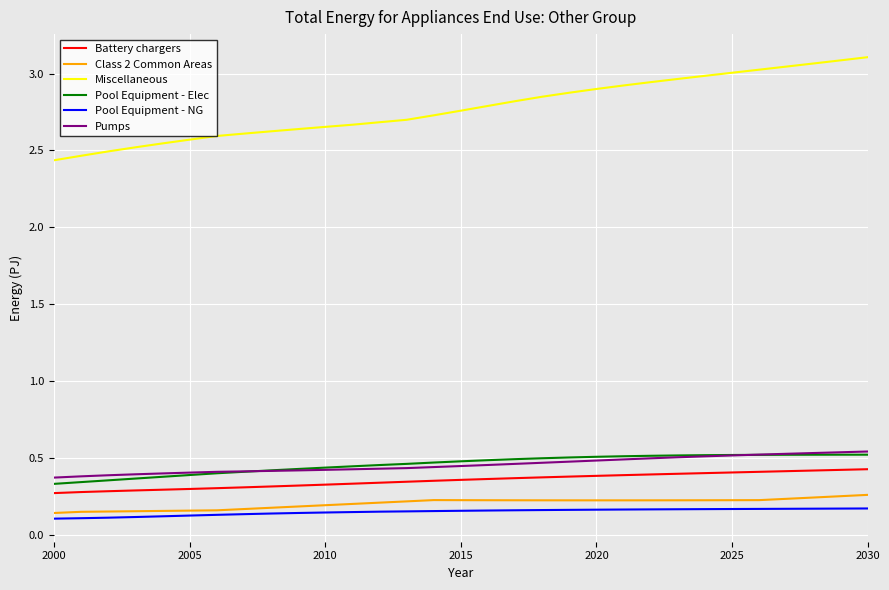

True or false: Pool Equipment - Elec and Class 2 Common Areas intersect in this chart.

False